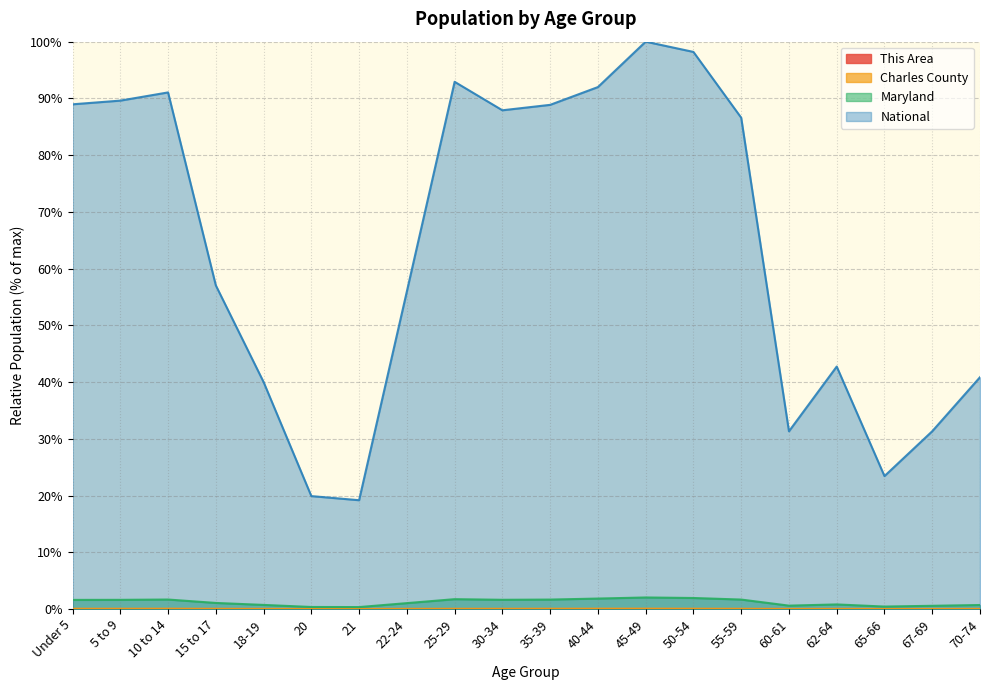

What is the approximate value of Maryland at 18-19?

0.7